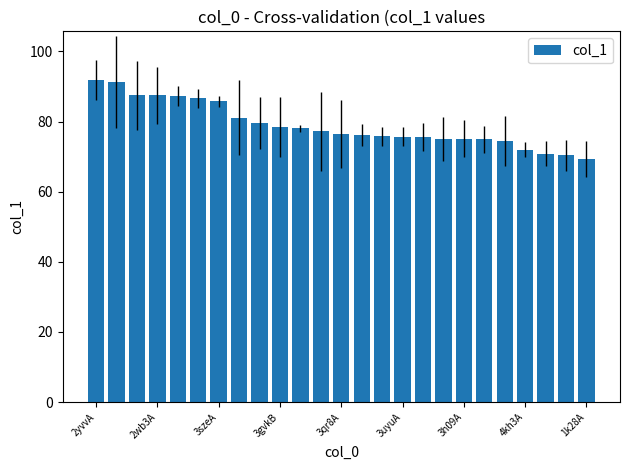

What is the greatest value displayed?

91.9